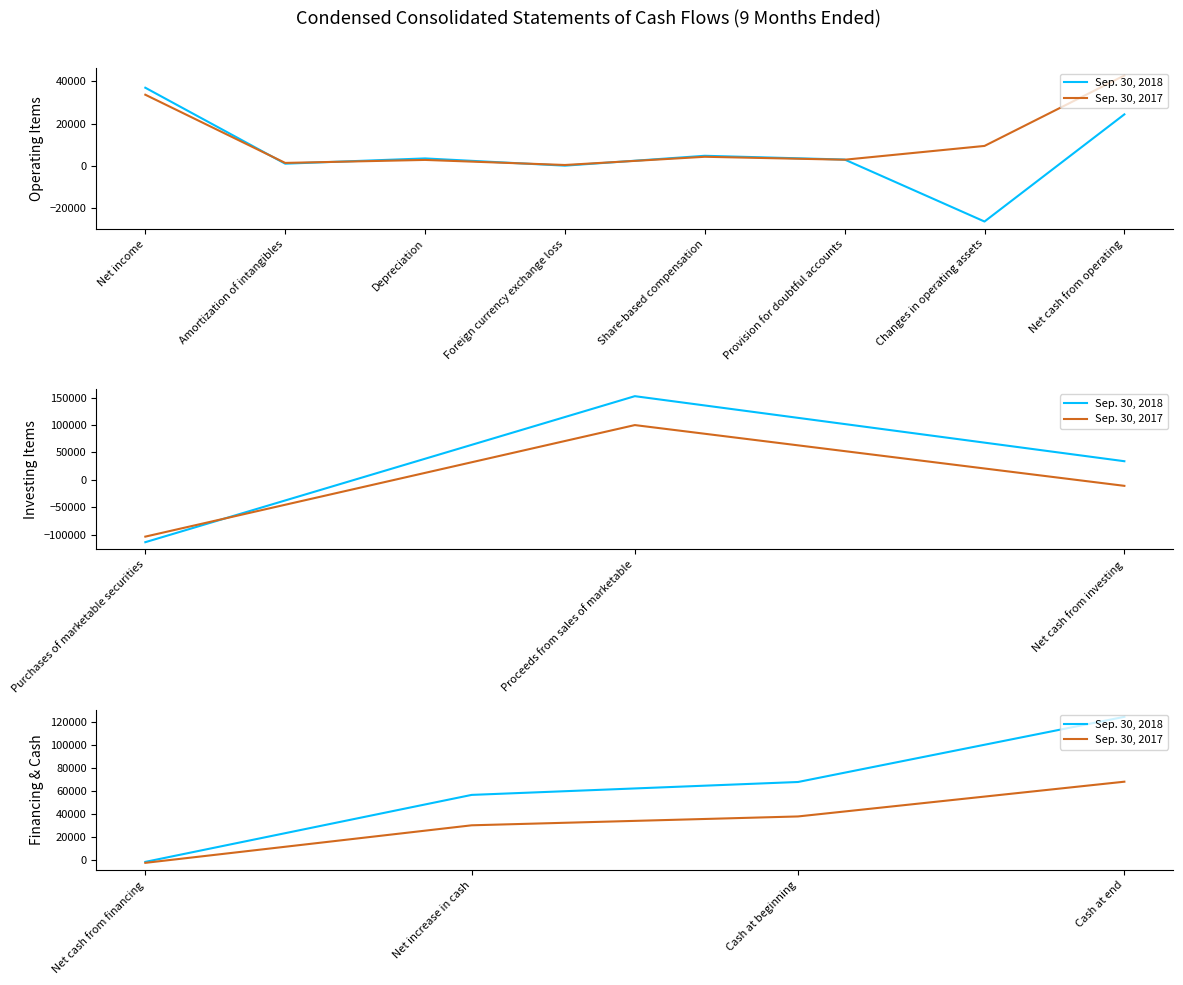

List the series in order of their peak value, highest first.

Sep. 30, 2018, Sep. 30, 2017